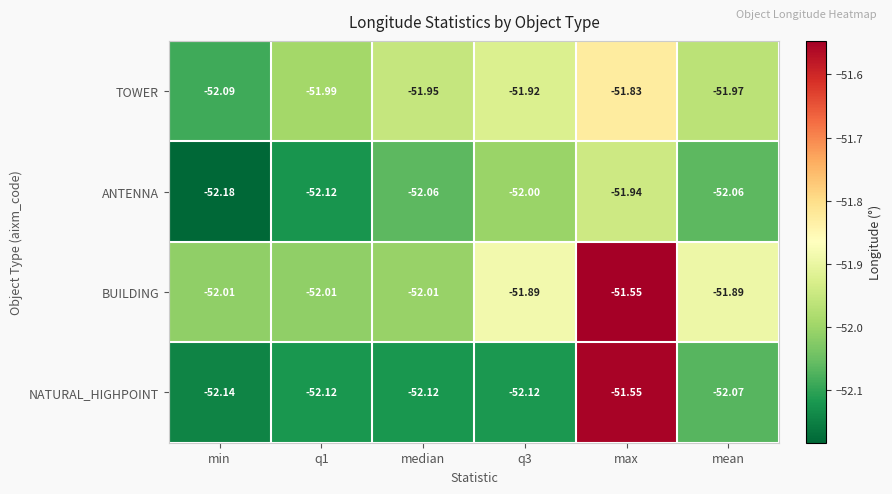

Which series has the largest total across all categories?

BUILDING